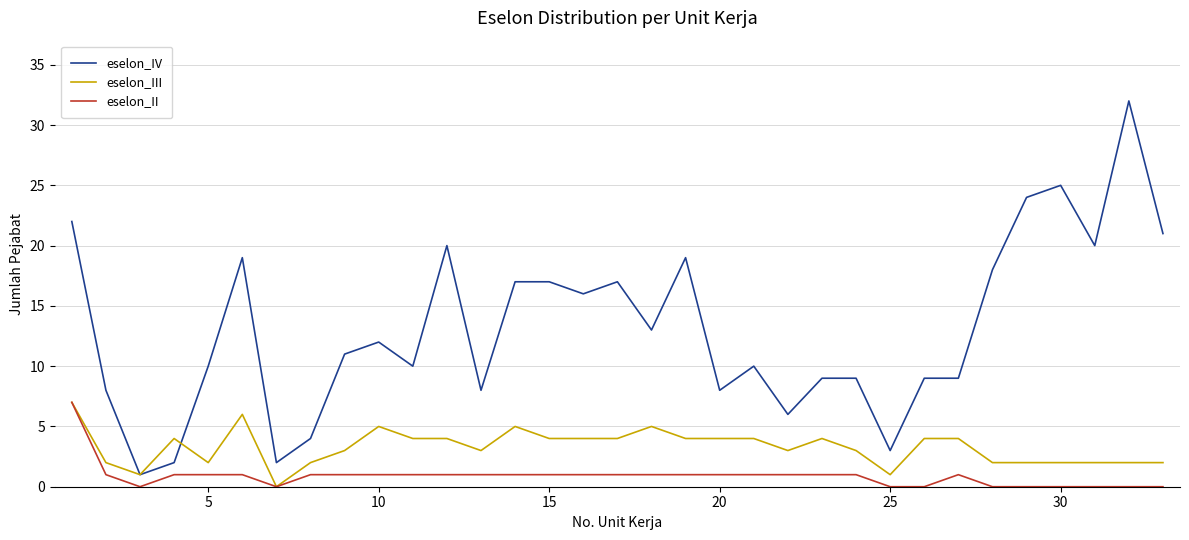

What is the difference between the maximum and second lowest values in the eselon_IV series?

30